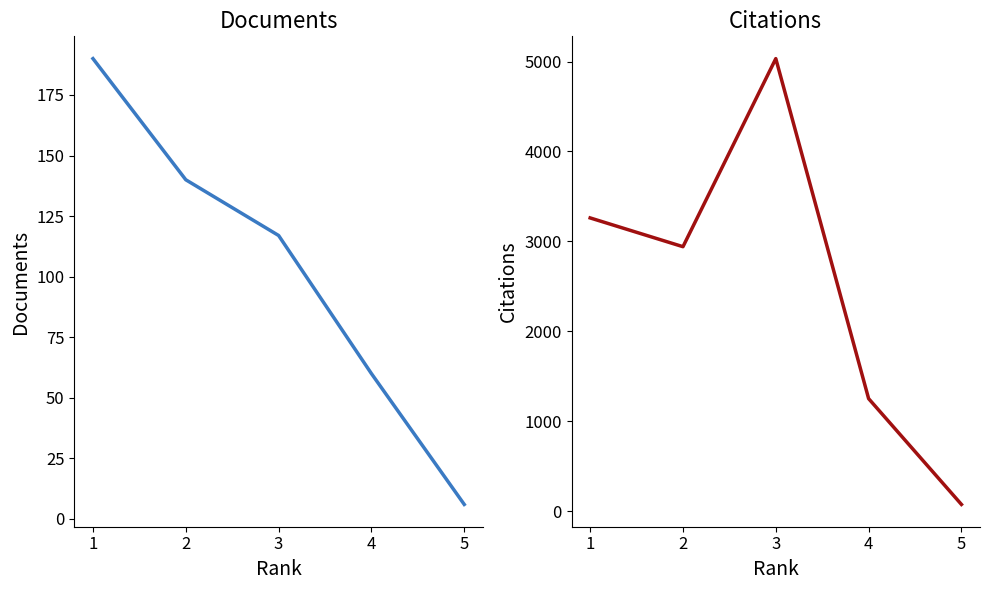

True or false: Citations and Documents cross at least once.

False